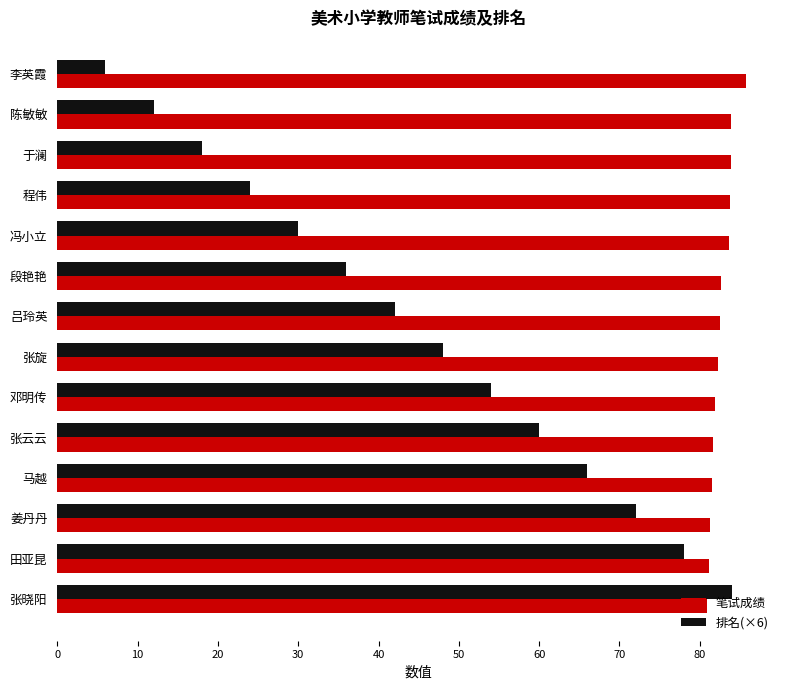

Between 李英霞 and 段艳艳, which series saw the biggest shift?

排名(×6)